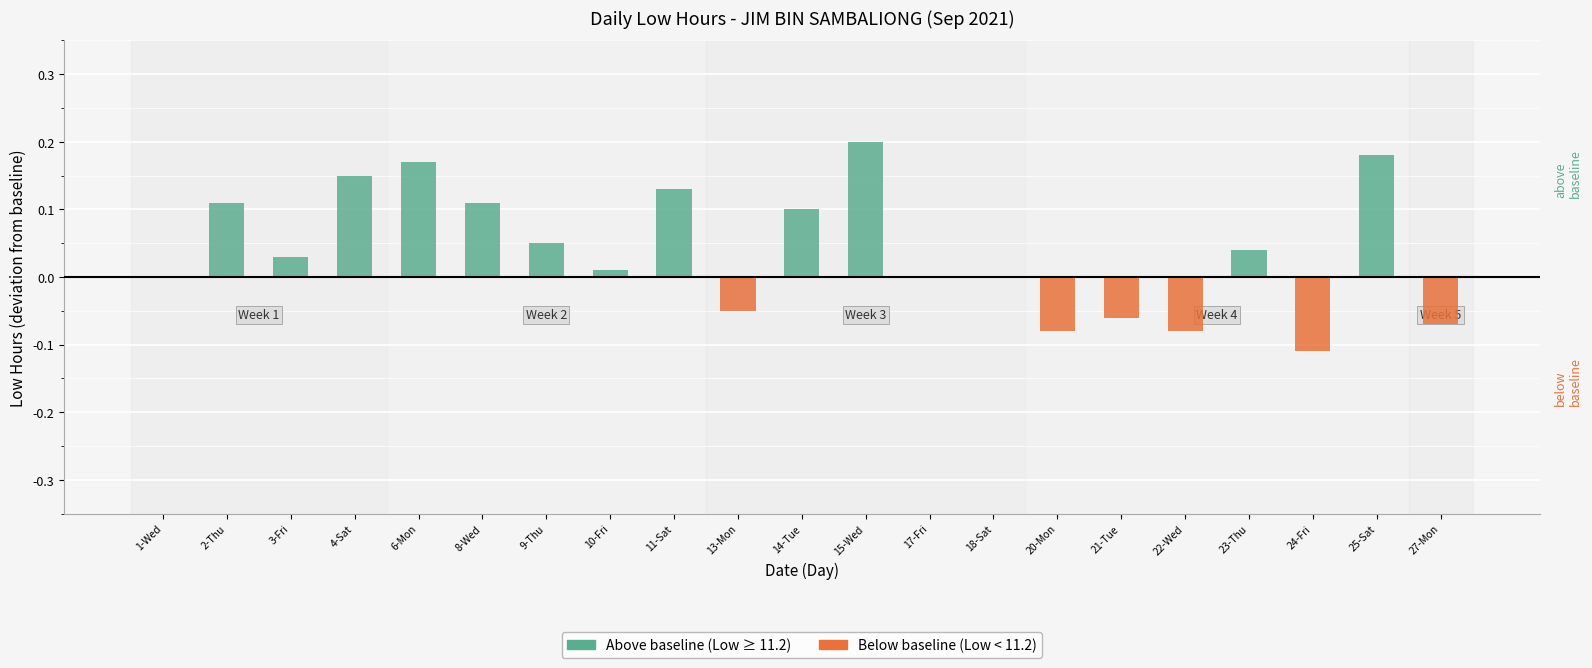

At which label is Below baseline closest to 0?

1-Wed